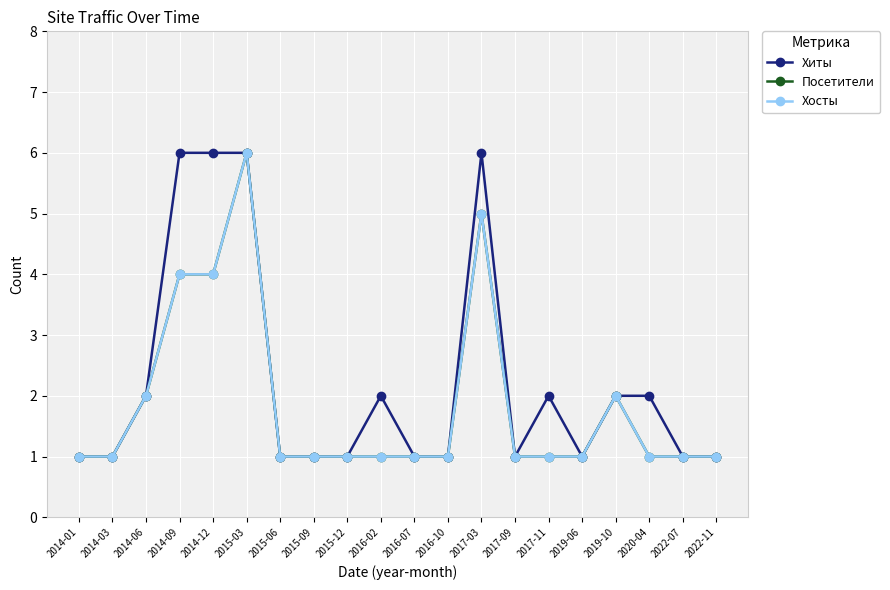

Does the chart have visible grid lines?

Yes